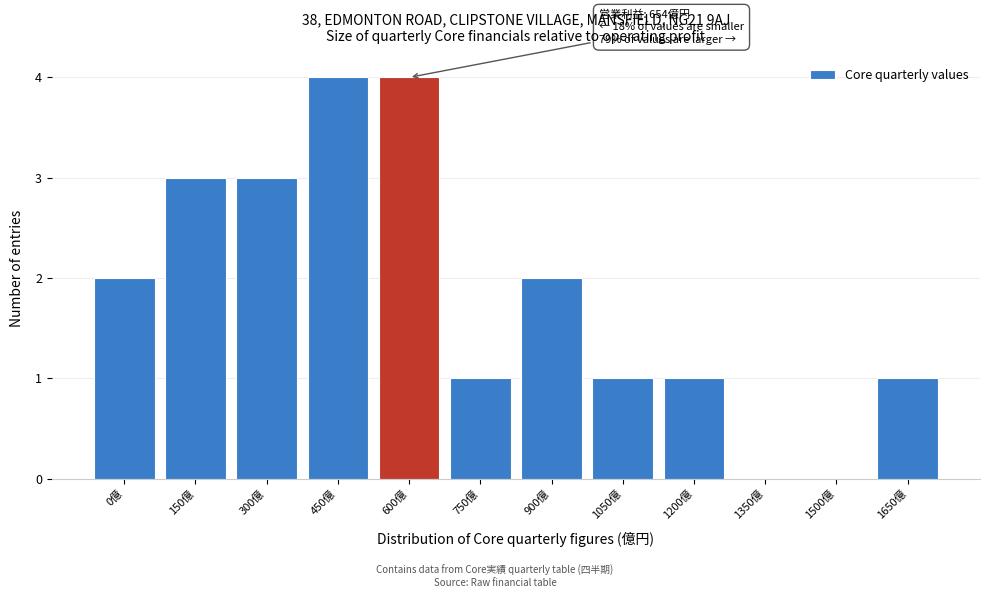

Reading left to right, extract all data points from this chart.

0億=2	150億=3	300億=3	450億=4	600億=4	750億=1	900億=2	1050億=1	1200億=1	1350億=0	1500億=0	1650億=1